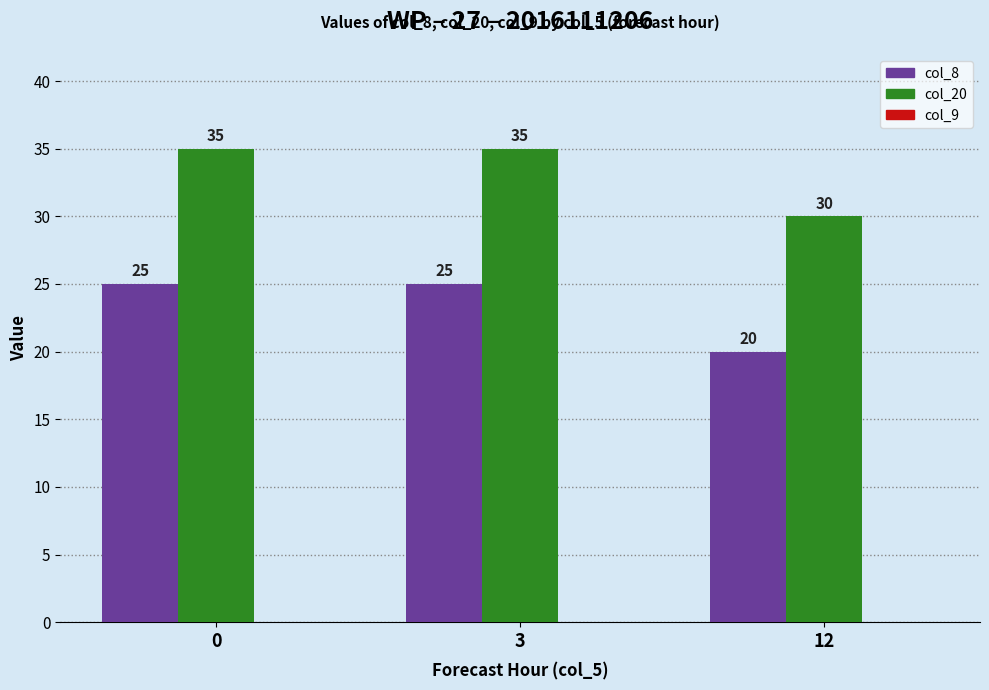

Count the number of categories in the chart.

3